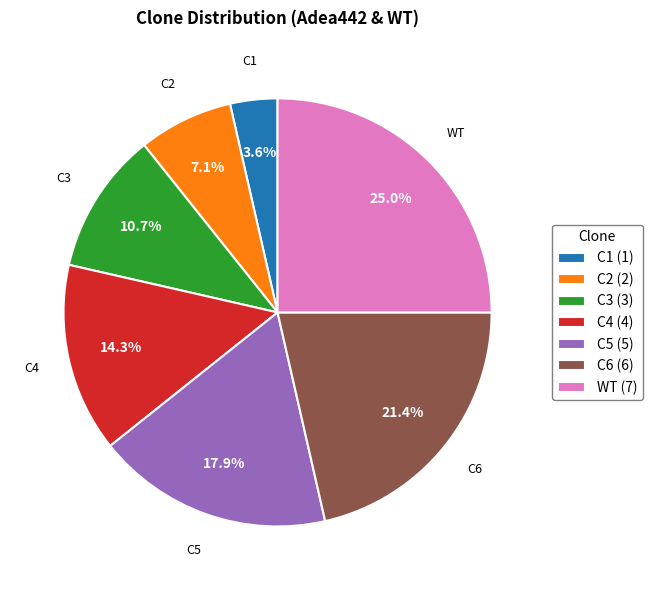

Does any single category account for the majority?

No